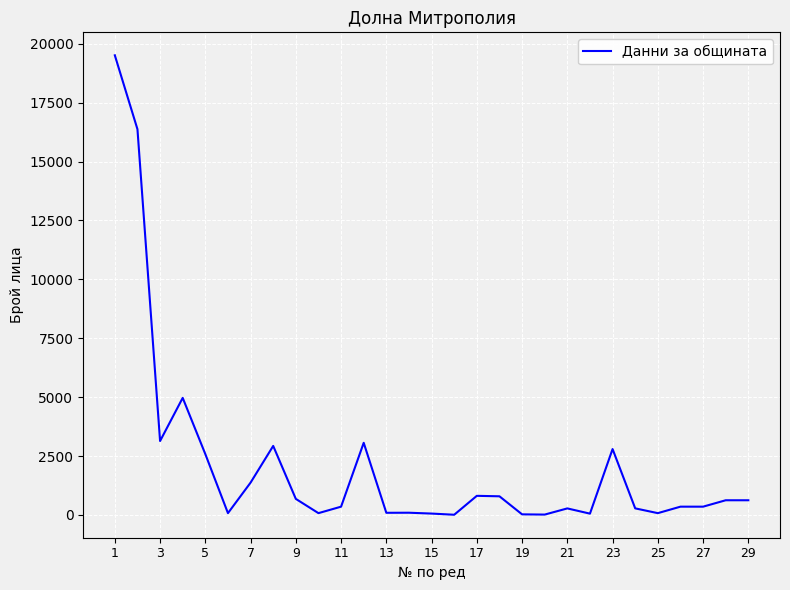

What is the greatest value displayed?

19507